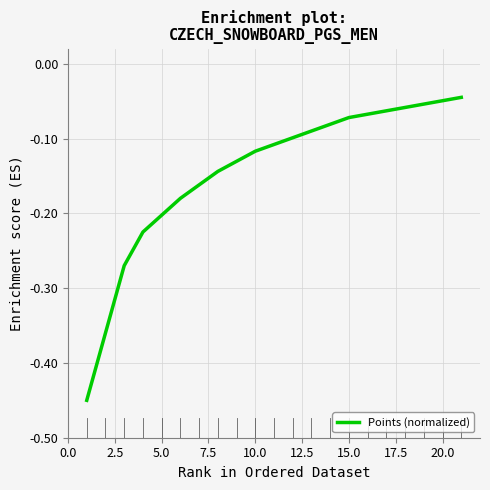

What is the difference between the maximum and minimum values?

0.4